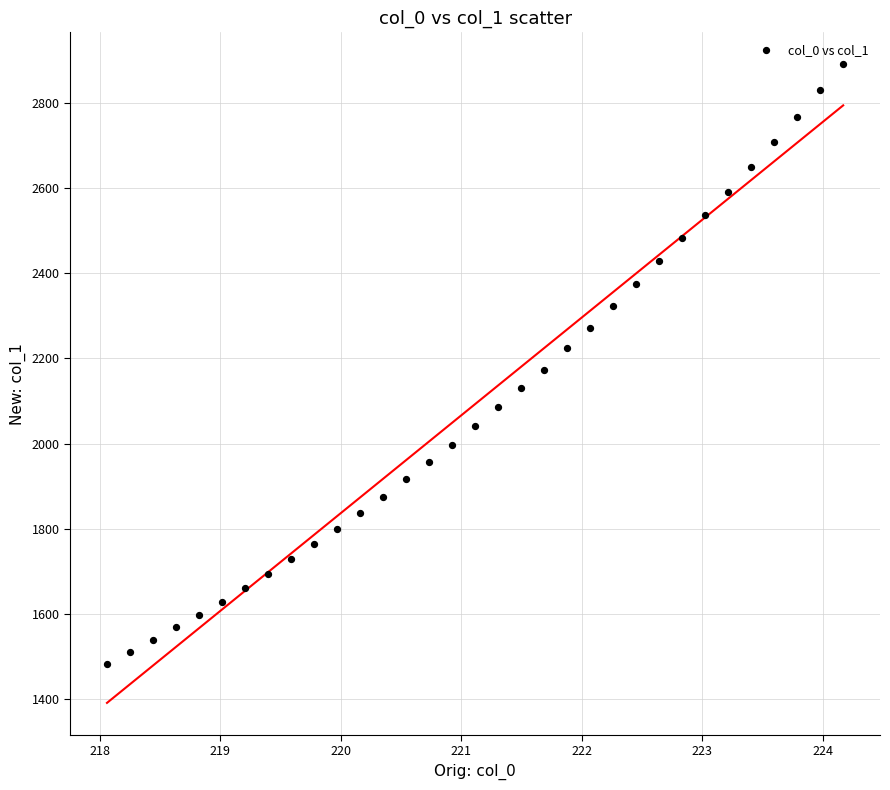

What is the range of X values (max minus min)?

6.1